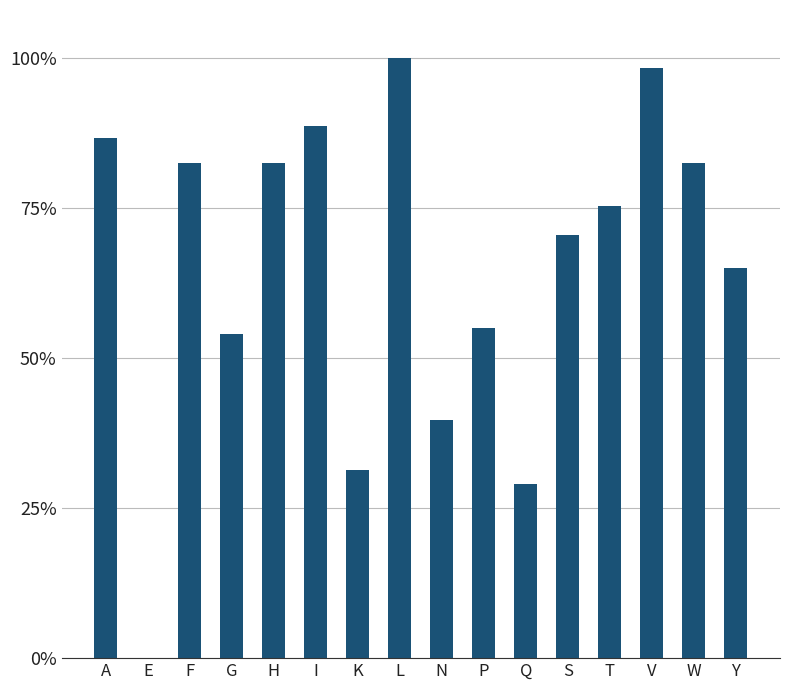

Which label corresponds to the largest value in the chart?

L